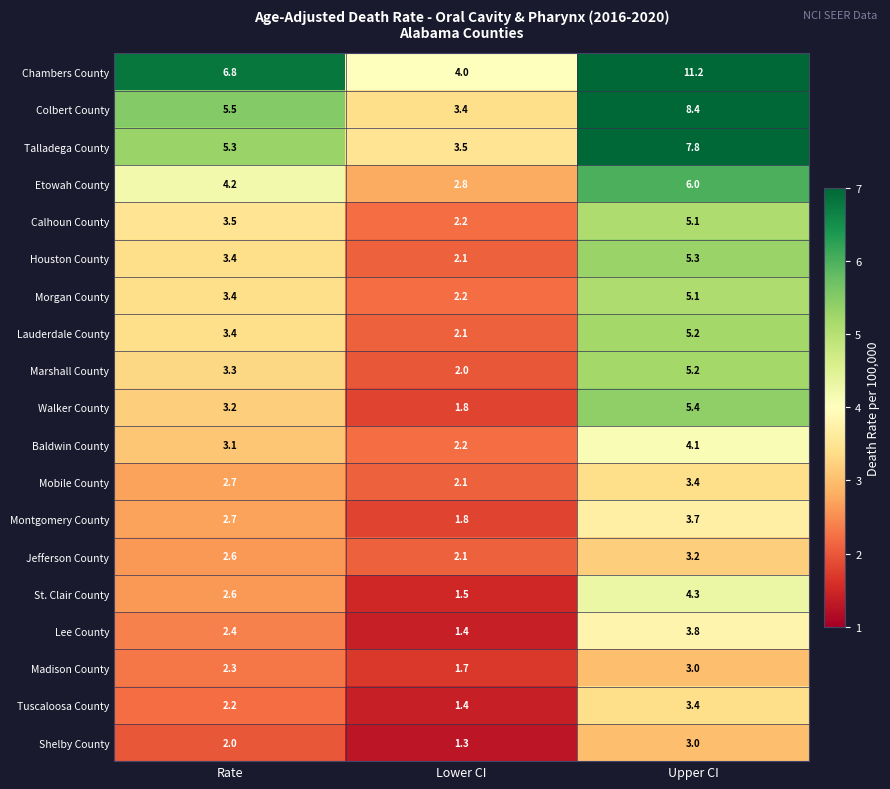

At which category is the sum across all series the highest?

Upper CI